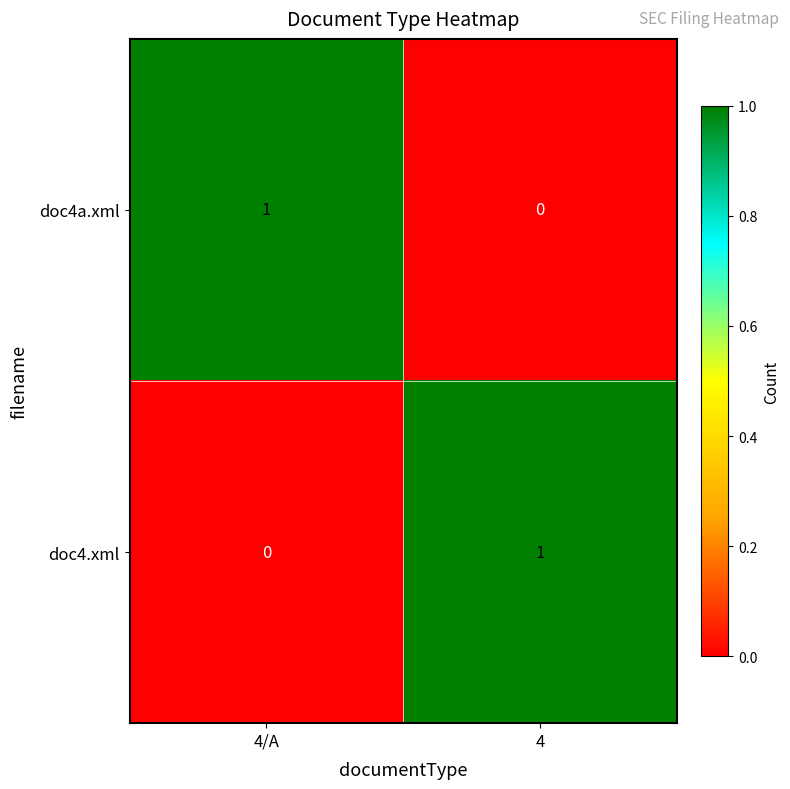

Reading left to right, transcribe all the data shown in this chart.

doc4a.xml: 1	0
doc4.xml: 0	1